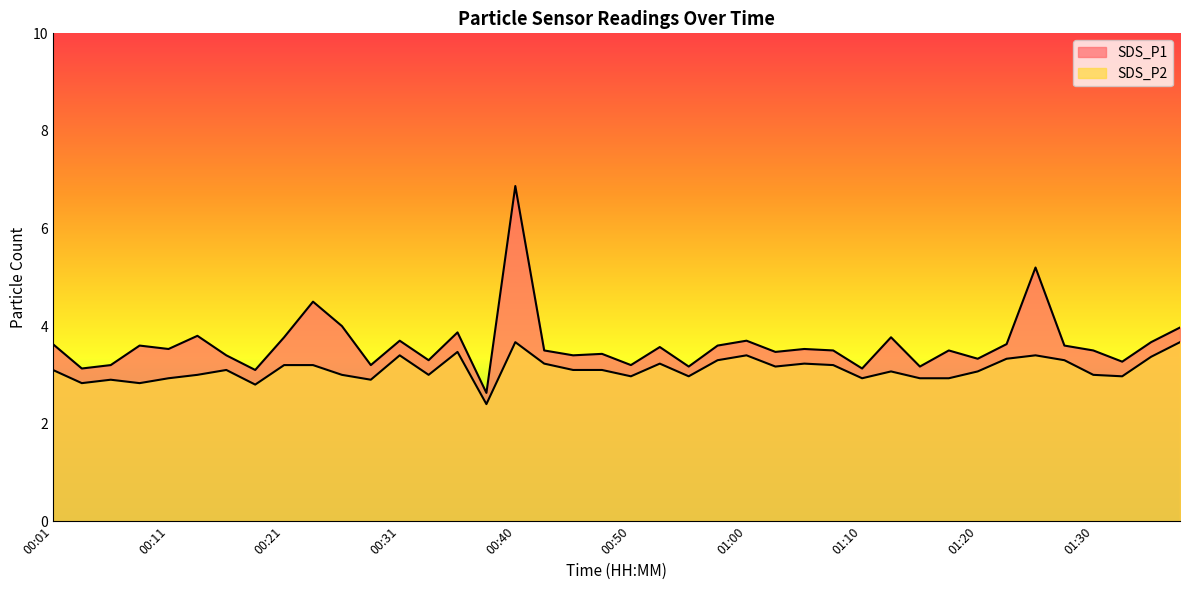

How many data points in SDS_P1 are less than 3?

1